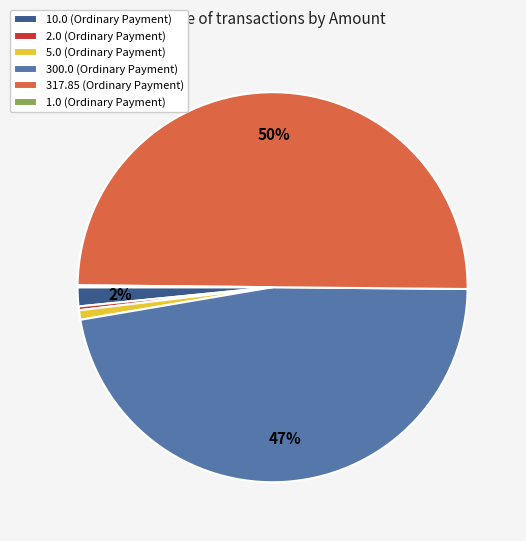

Between 317.85 (Ordinary Payment) and 10.0 (Ordinary Payment), which is larger?

317.85 (Ordinary Payment)